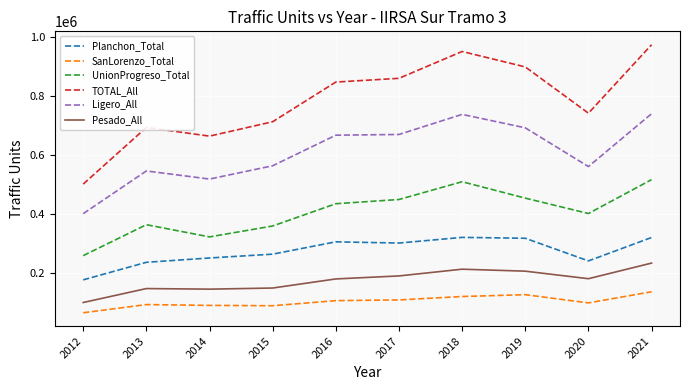

What is the difference between the Pesado_All values at 2018 and 2017?

22839